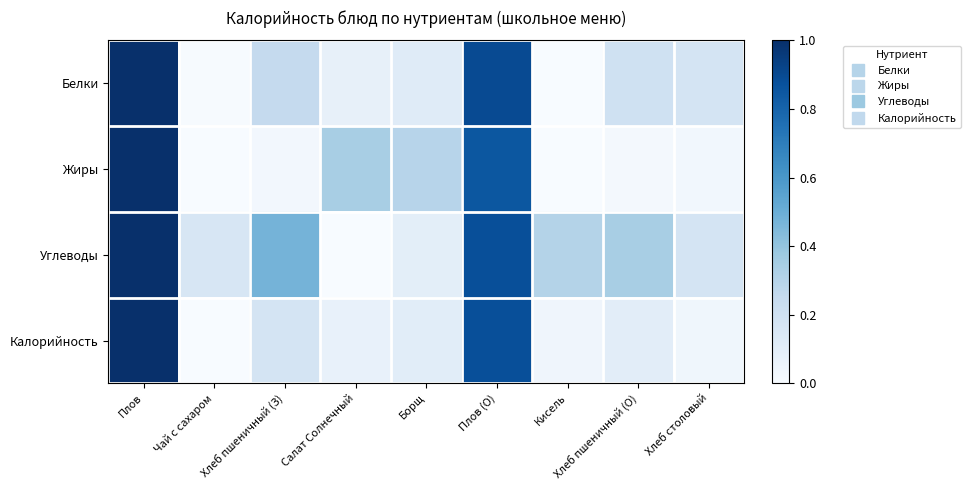

At how many categories does at least one series exceed 0?

9